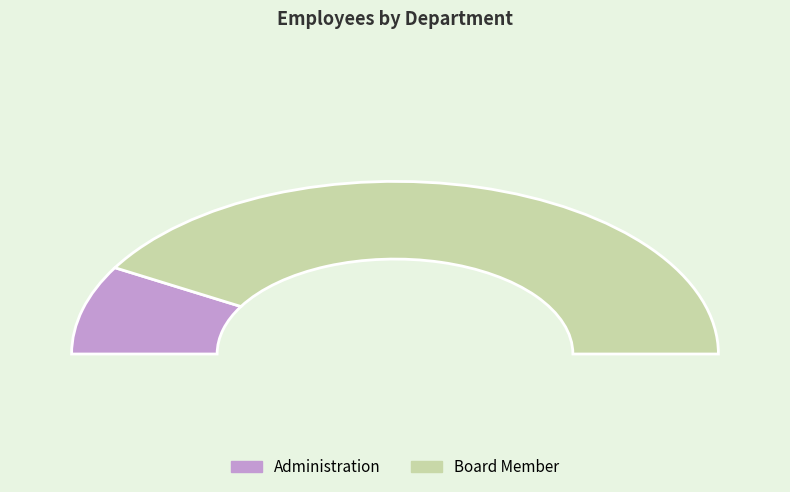

Do Administration and Board Member together represent more than half of the pie?

Yes